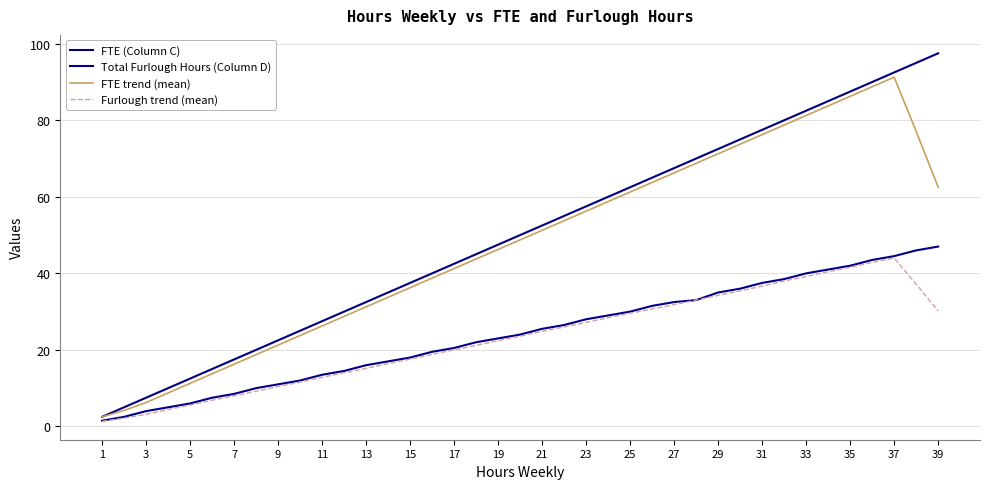

Does the chart display data point markers on the line(s)?

No